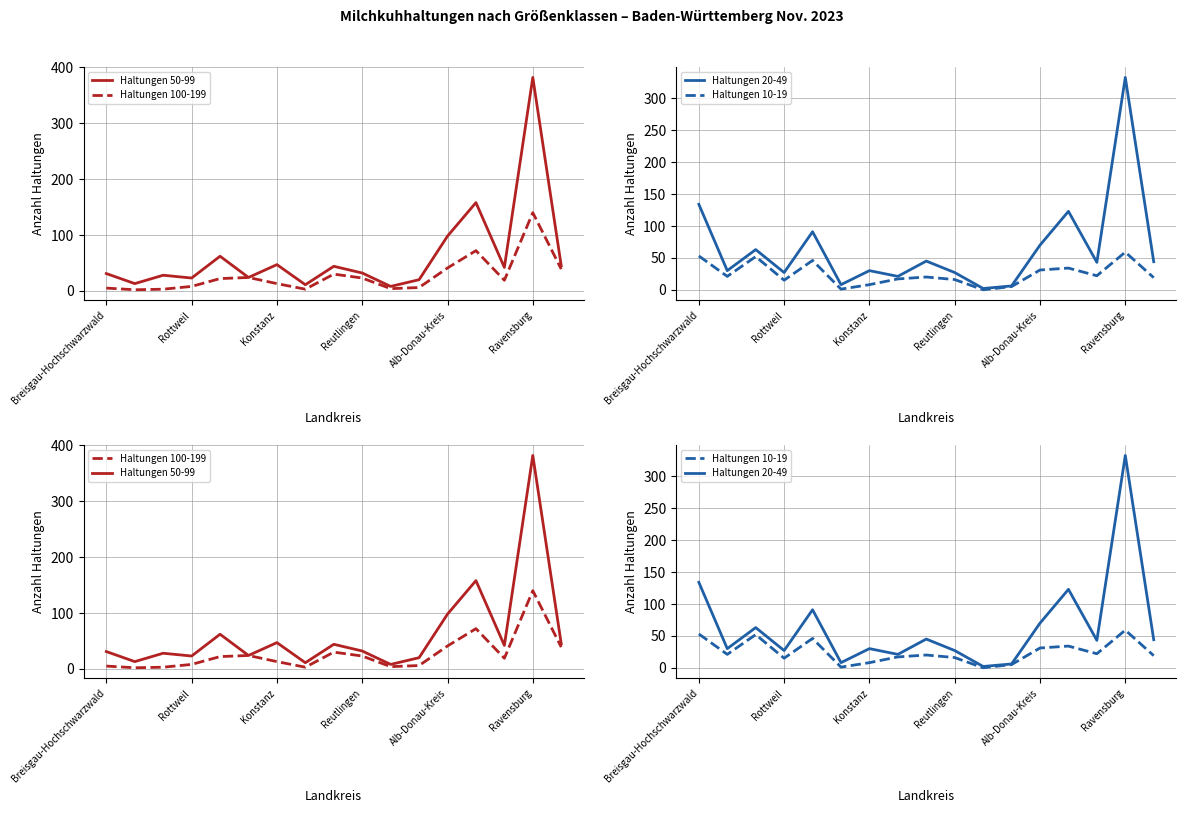

True or false: Haltungen 50-99 has a value of 382 at Ravensburg.

True